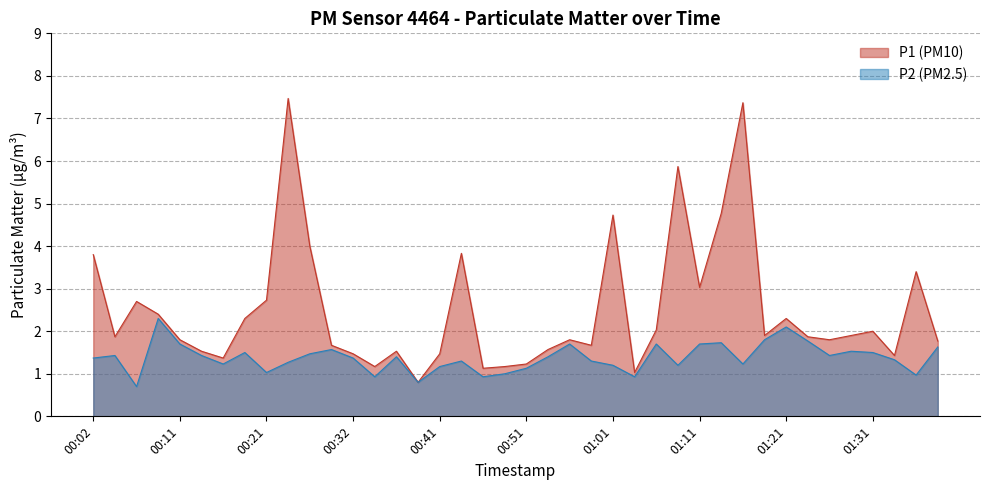

The P1 series shows 2.8 at 01:31. True or false?

False